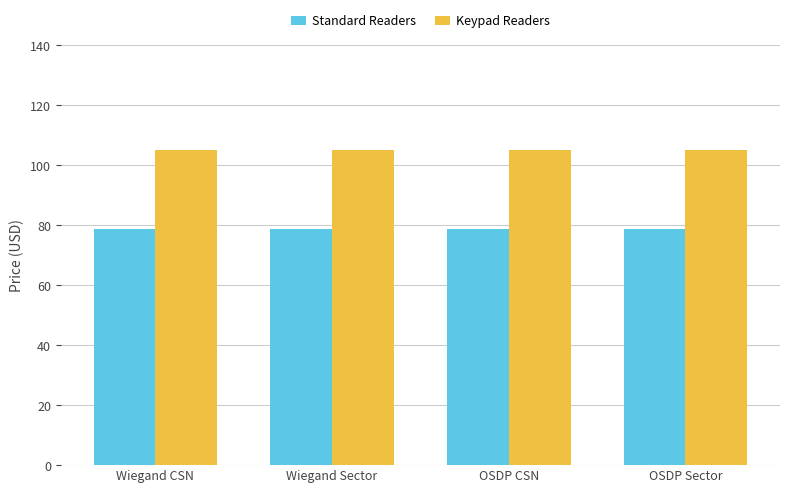

How many groups of bars are there?

4